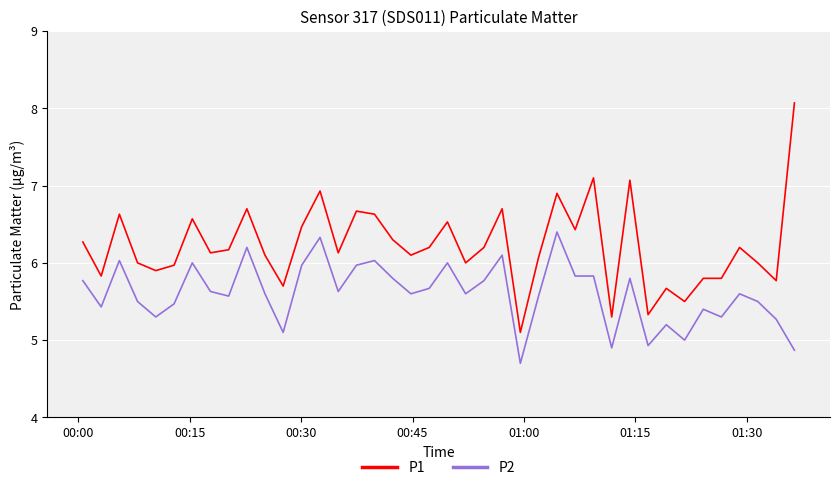

Which series has the largest total across all categories?

P1